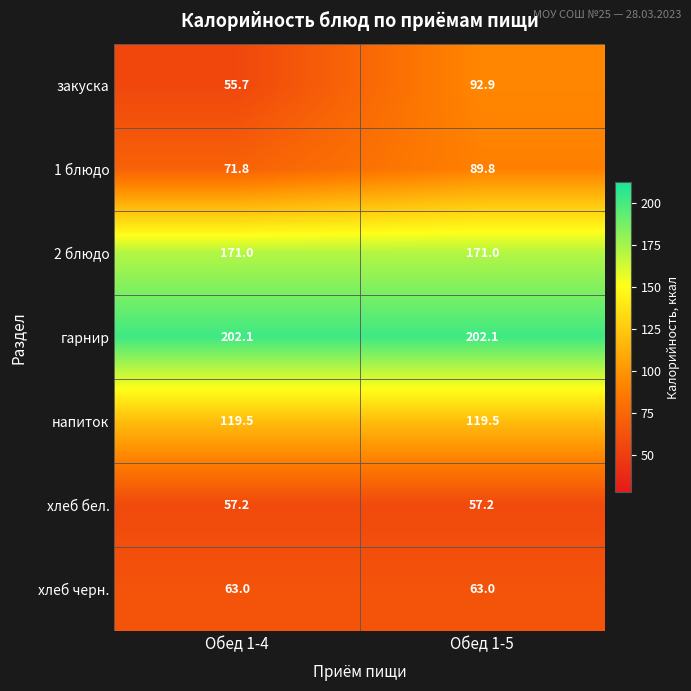

Which series has the largest total across all categories?

гарнир